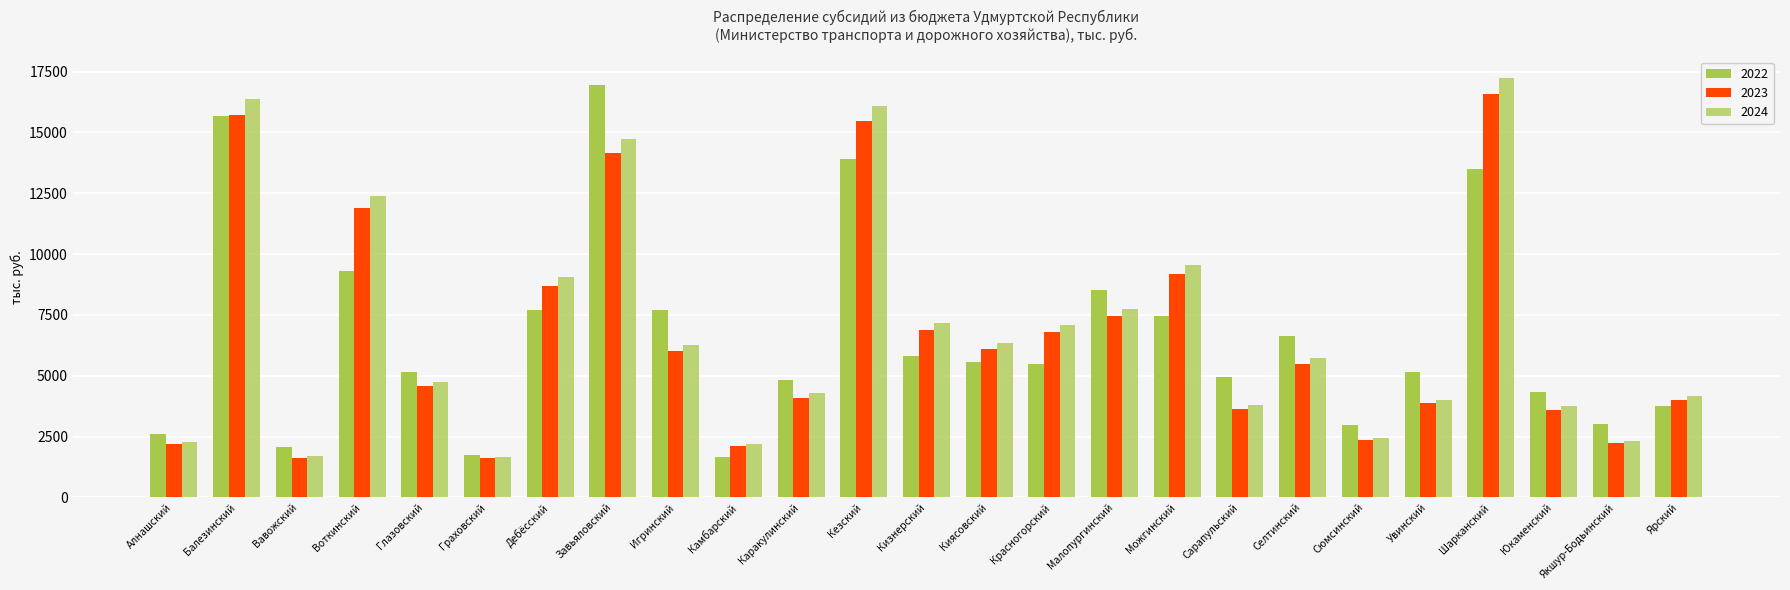

Are the bars grouped side by side (vs. stacked)?

Yes